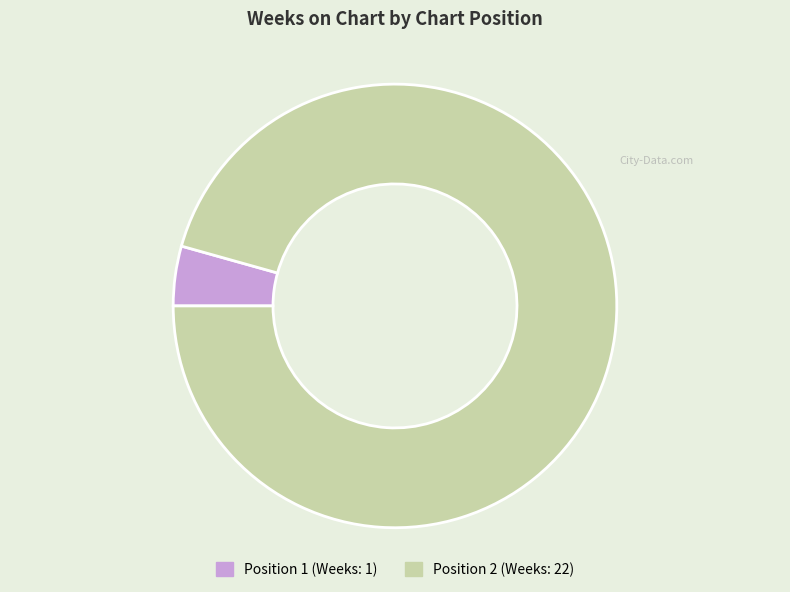

Does any single category account for the majority?

Yes